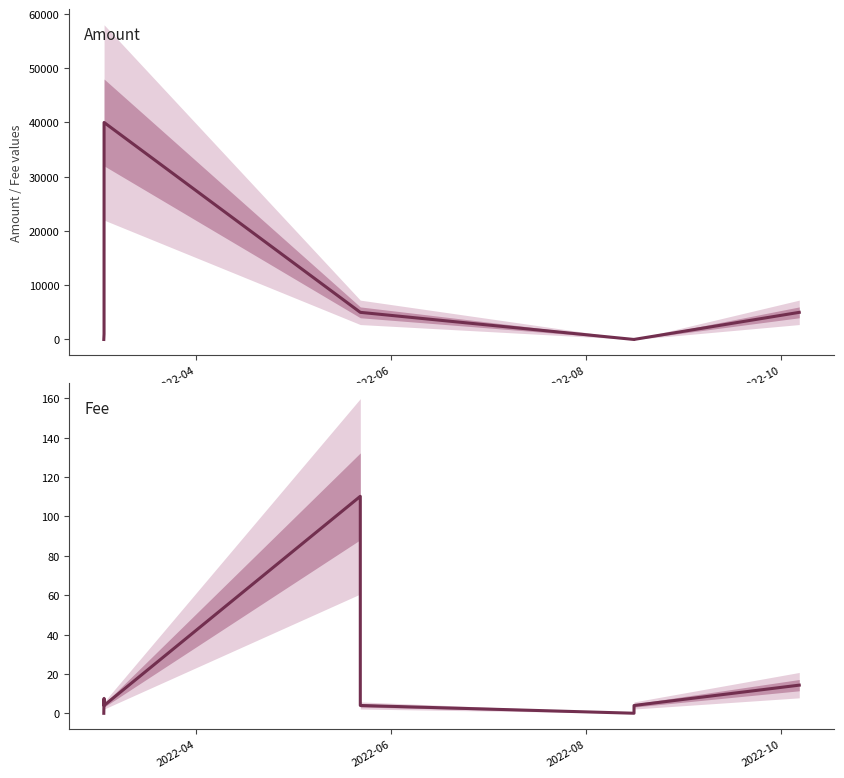

Reading left to right, transcribe all the data shown in this chart.

Amount: 0.0	1000.0	1000.0	40000.0	5000.0	5000.0	0.0	10.0	5000.0
Fee: 0.0	7.6	4.0	4.0	110.2	4.0	0.1	4.0	14.3